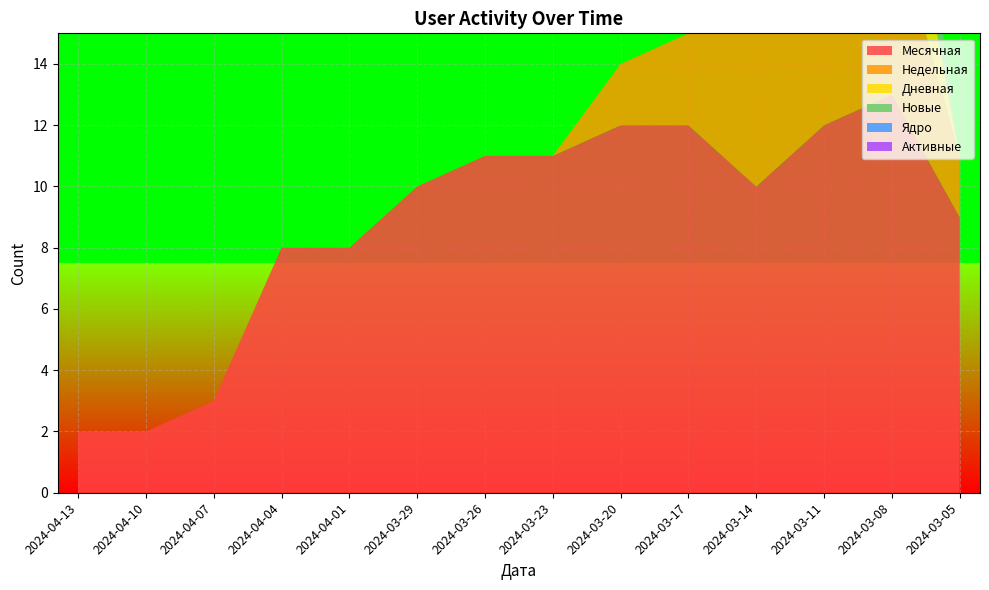

Reading left to right, list all the values displayed in this chart.

Месячная: 2024-04-13=2	2024-04-10=2	2024-04-07=3	2024-04-04=8	2024-04-01=8	2024-03-29=10	2024-03-26=11	2024-03-23=11	2024-03-20=12	2024-03-17=12	2024-03-14=10	2024-03-11=12	2024-03-08=13	2024-03-05=9
Недельная: 2024-04-13=0	2024-04-10=0	2024-04-07=0	2024-04-04=0	2024-04-01=0	2024-03-29=0	2024-03-26=0	2024-03-23=0	2024-03-20=2	2024-03-17=3	2024-03-14=5	2024-03-11=7	2024-03-08=6	2024-03-05=2
Дневная: 2024-04-13=0	2024-04-10=0	2024-04-07=0	2024-04-04=0	2024-04-01=0	2024-03-29=0	2024-03-26=0	2024-03-23=0	2024-03-20=0	2024-03-17=0	2024-03-14=0	2024-03-11=1	2024-03-08=4	2024-03-05=0
Новые: 2024-04-13=0	2024-04-10=0	2024-04-07=0	2024-04-04=0	2024-04-01=0	2024-03-29=0	2024-03-26=0	2024-03-23=0	2024-03-20=0	2024-03-17=0	2024-03-14=0	2024-03-11=1	2024-03-08=4	2024-03-05=0
Ядро: 2024-04-13=0	2024-04-10=0	2024-04-07=0	2024-04-04=0	2024-04-01=0	2024-03-29=0	2024-03-26=0	2024-03-23=0	2024-03-20=0	2024-03-17=0	2024-03-14=0	2024-03-11=0	2024-03-08=0	2024-03-05=0
Активные: 2024-04-13=0	2024-04-10=0	2024-04-07=0	2024-04-04=0	2024-04-01=0	2024-03-29=0	2024-03-26=0	2024-03-23=0	2024-03-20=0	2024-03-17=0	2024-03-14=0	2024-03-11=0	2024-03-08=0	2024-03-05=0